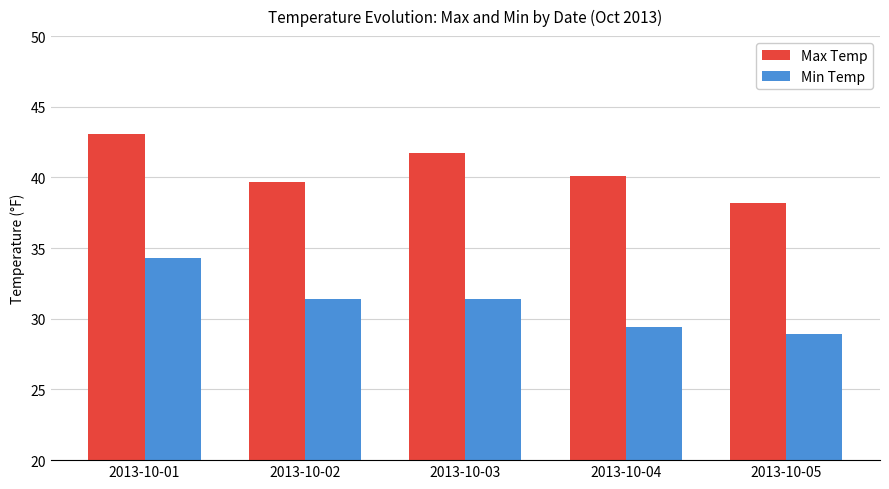

Which series changed the most between 2013-10-03 and 2013-10-04?

Min Temp